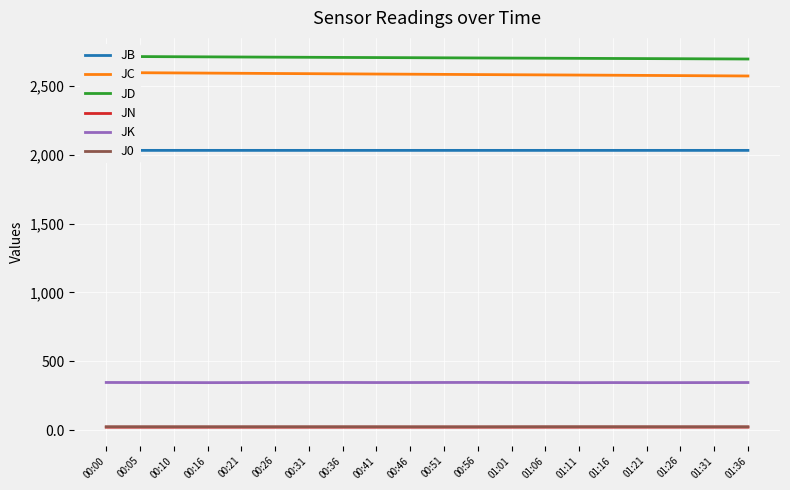

At 01:21, list the series in order from smallest to largest.

JN, J0, JK, JB, JC, JD